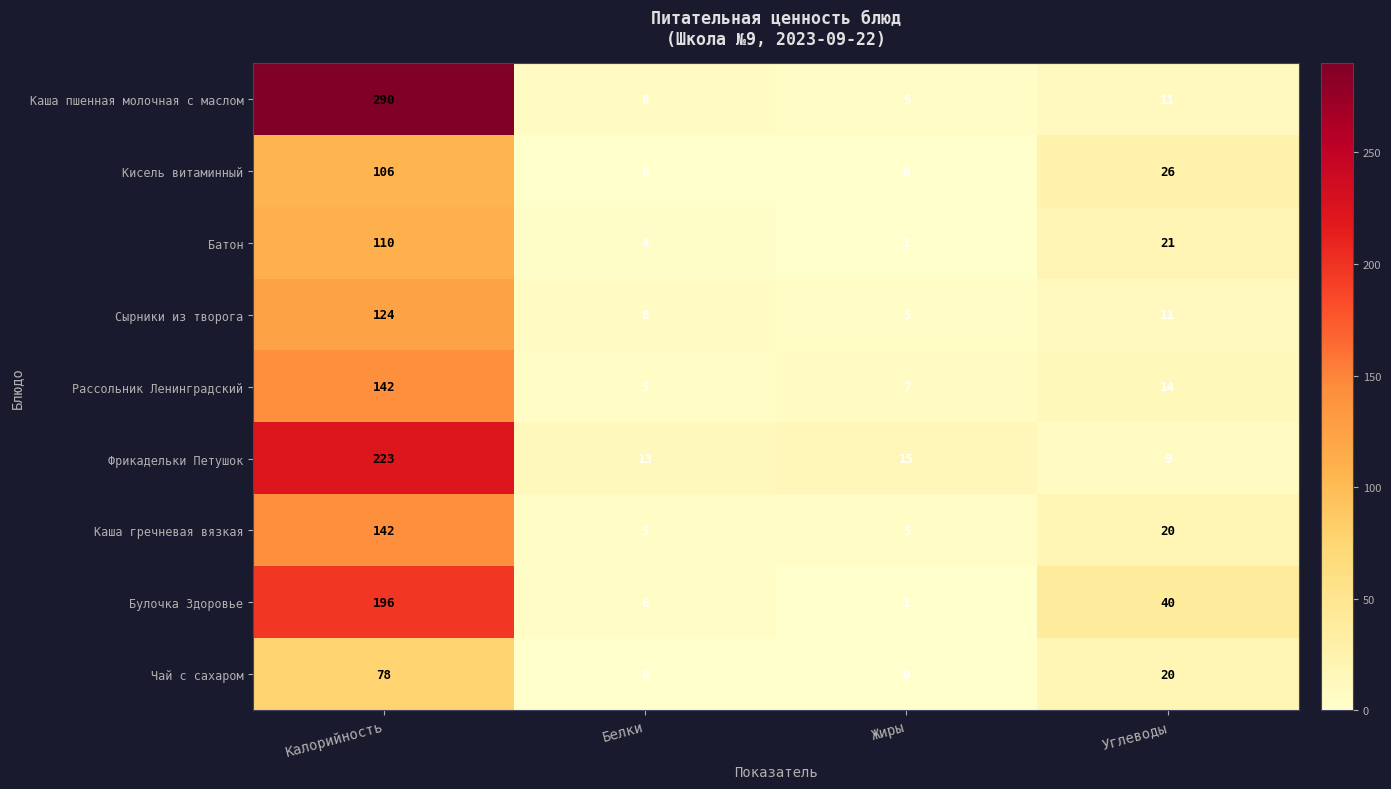

Is it true that Рассольник Ленинградский equals 7 at Жиры?

True